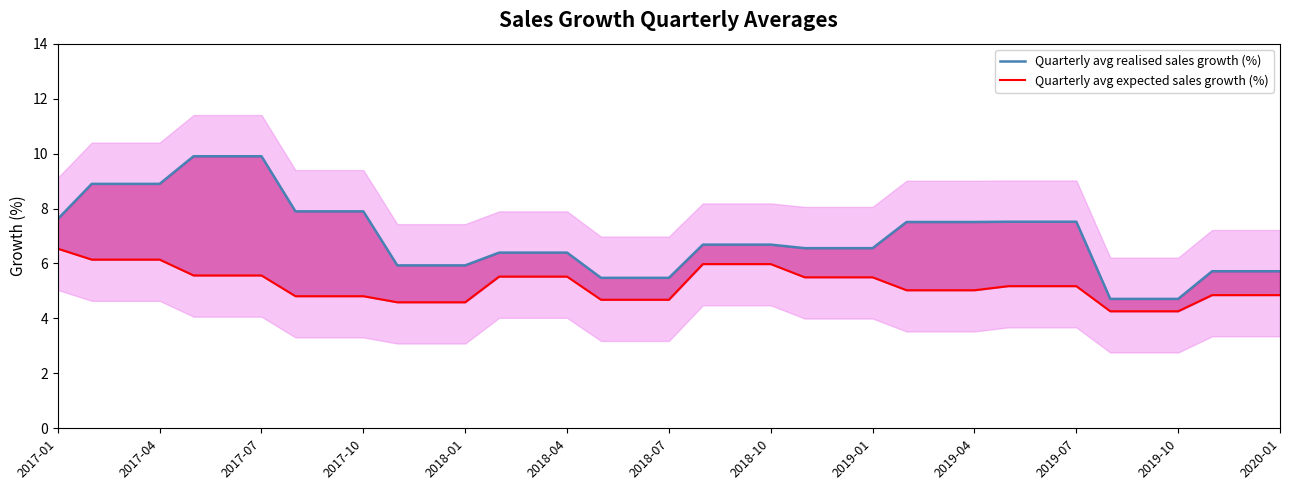

Is the value of Quarterly avg expected sales growth (%) at 18 greater than the value of Quarterly avg realised sales growth (%) at 31?

No